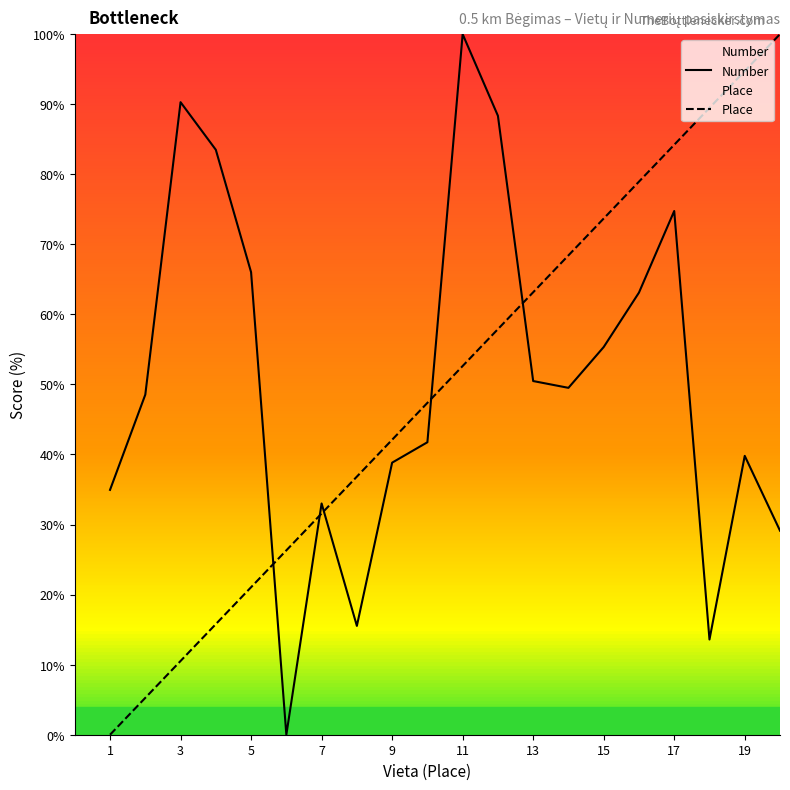

True or false: Number has a value of 73.3 at 13.

False